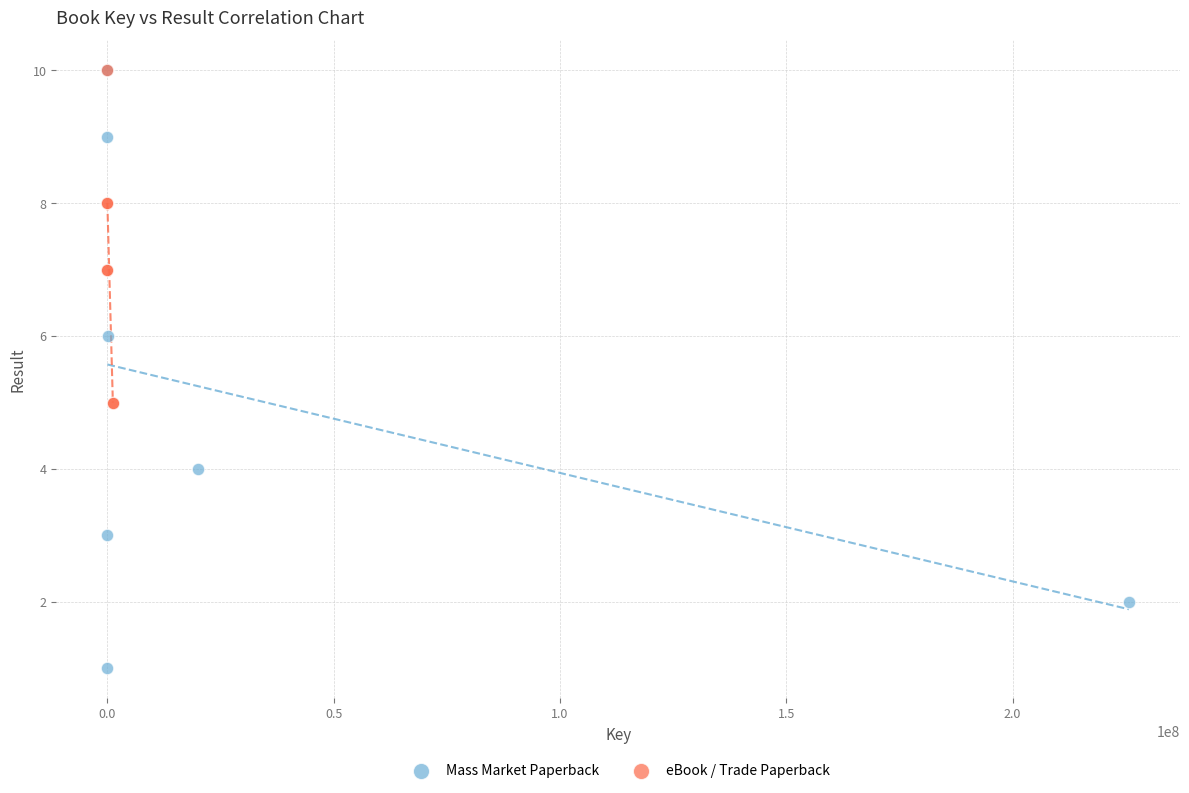

Which series has the widest spread of Y values?

Mass Market Paperback